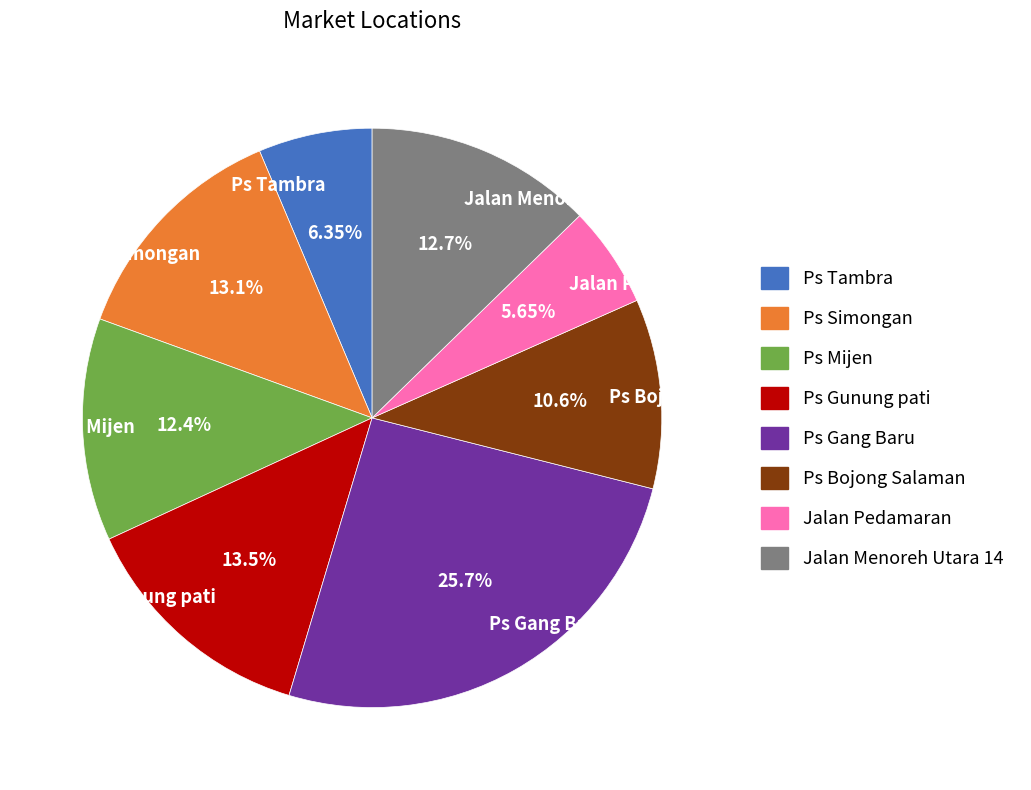

Does Jalan Menoreh Utara 14 account for over 50% of the chart?

No